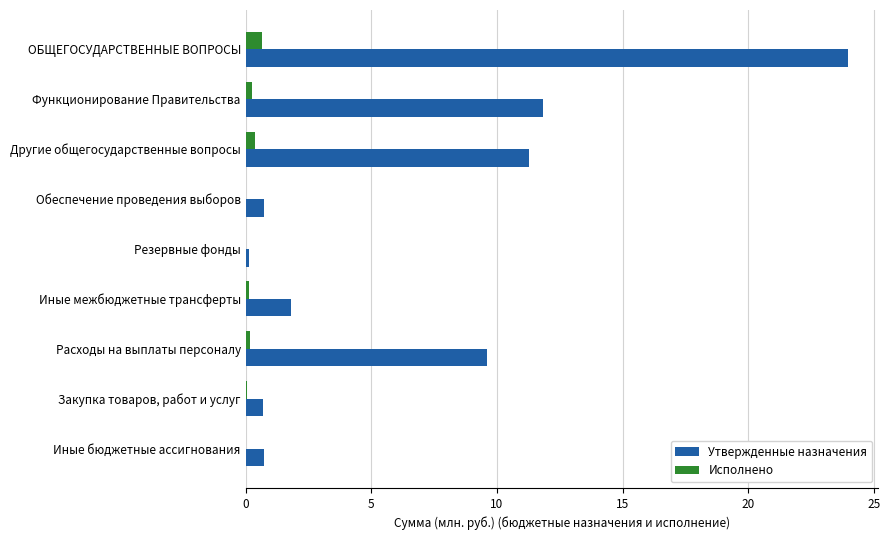

Which series has the widest spread of values?

Утвержденные назначения